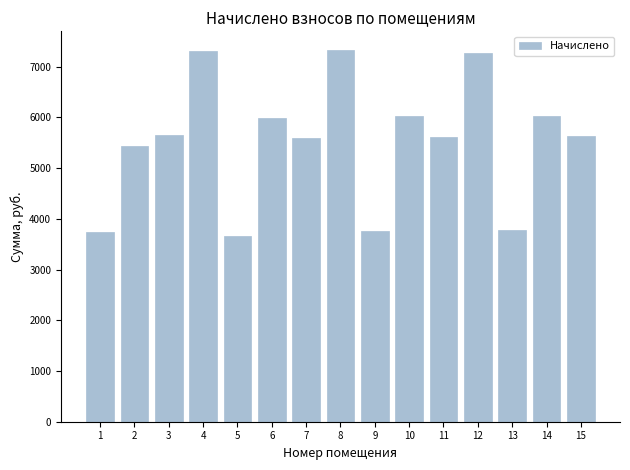

The chart shows a value of 9516.6 at 10. True or false?

False